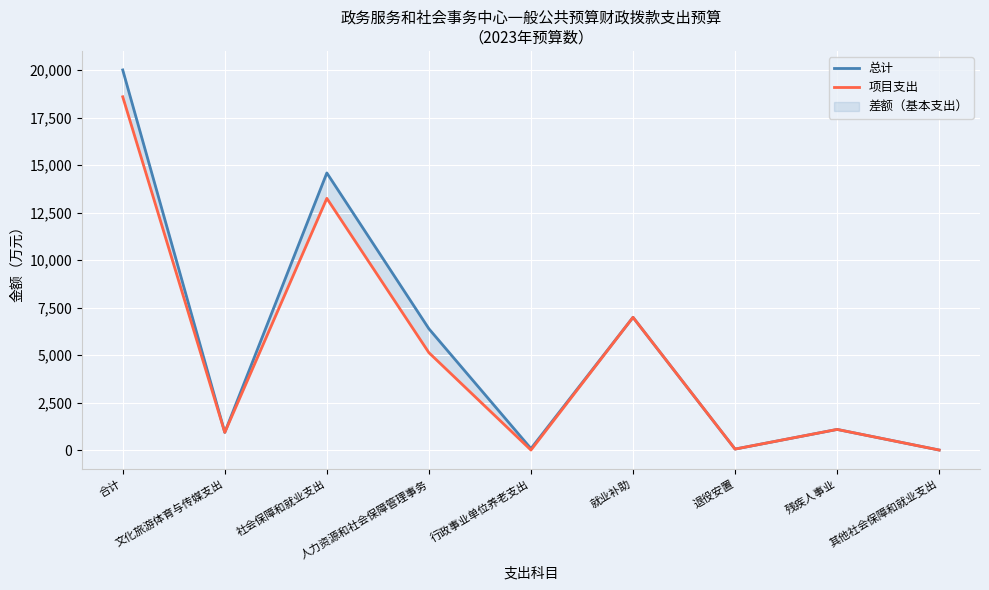

At 退役安置, list the series in order from largest to smallest.

总计, 项目支出